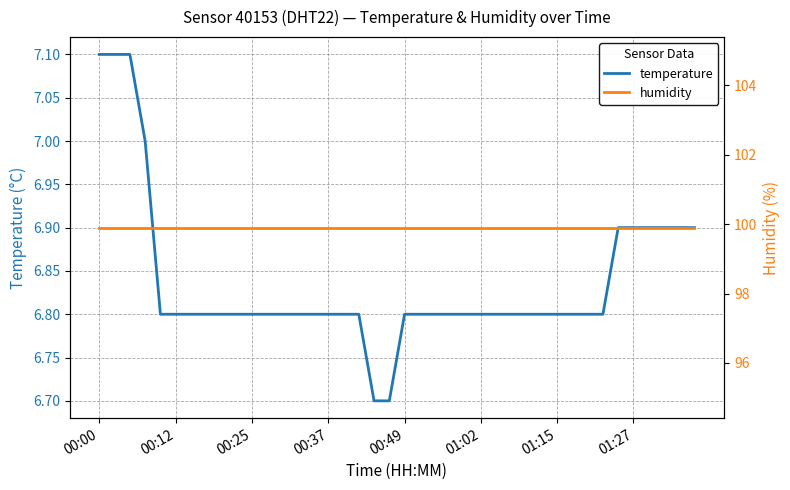

Is it true that temperature equals 9.4 at 31?

False